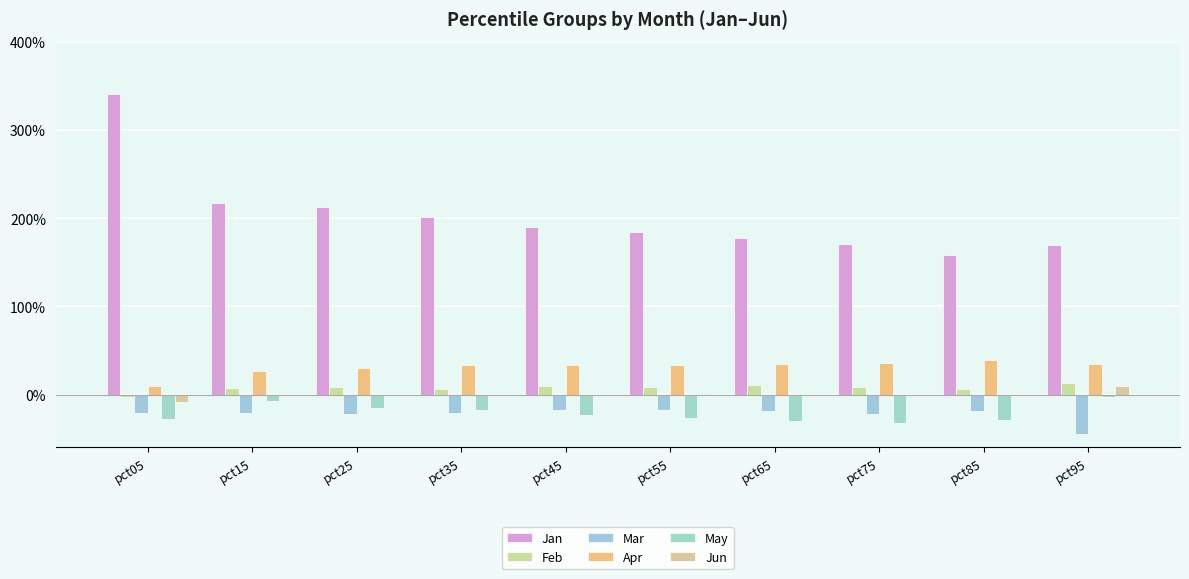

What is the approximate value of Apr at pct25?

0.3